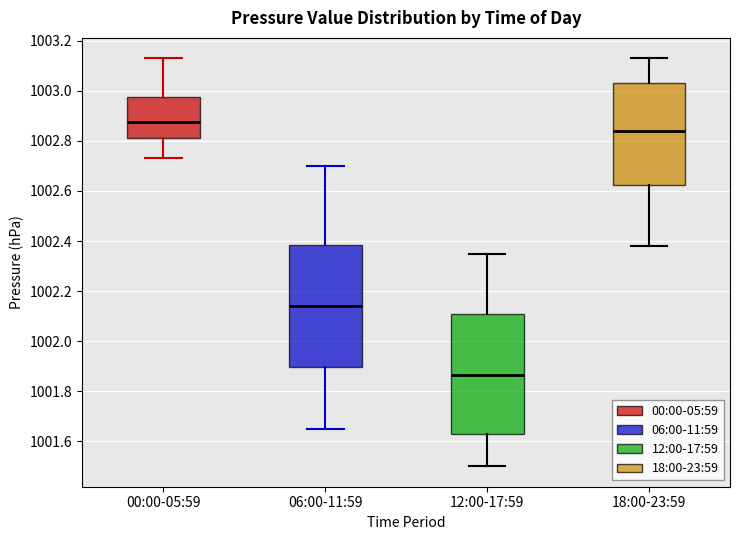

Which box has the lowest median line?

12:00-17:59